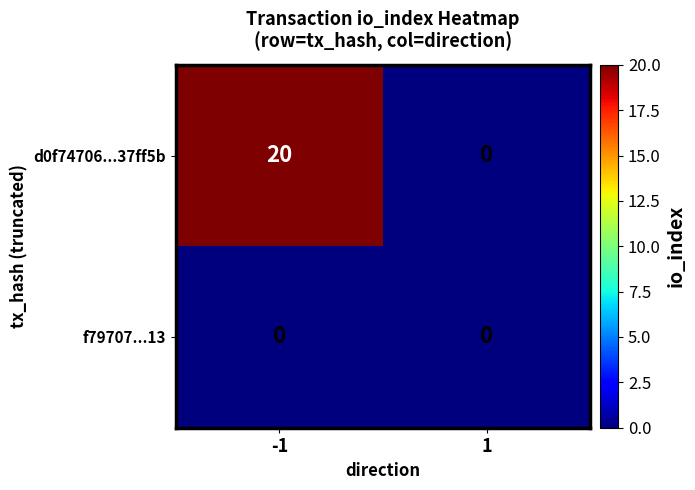

Which series has the largest range (max minus min)?

d0f74706...37ff5b